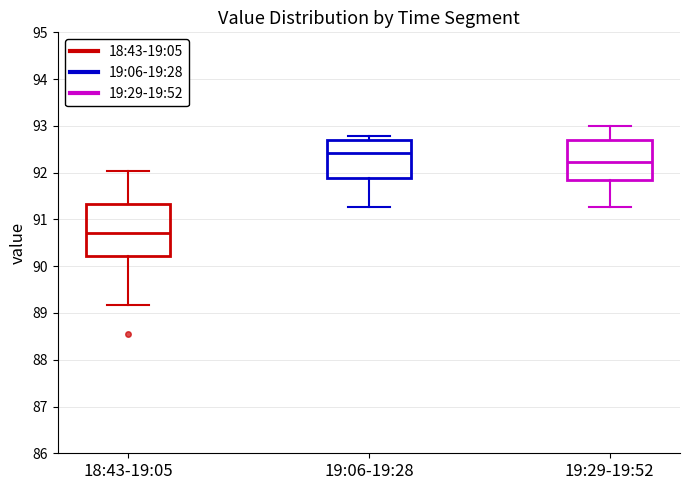

Reading left to right, read every box against the y-axis: the position of its median line, the range the box covers, and the ends of its whiskers. The values are not printed on the chart, so give them approximately, as read against the axis.

18:43-19:05: median 90.7, box 90.2 to 91.3, whiskers 89.2 to 92.0
19:06-19:28: median 92.4, box 91.9 to 92.7, whiskers 91.3 to 92.8
19:29-19:52: median 92.2, box 91.8 to 92.7, whiskers 91.3 to 93.0